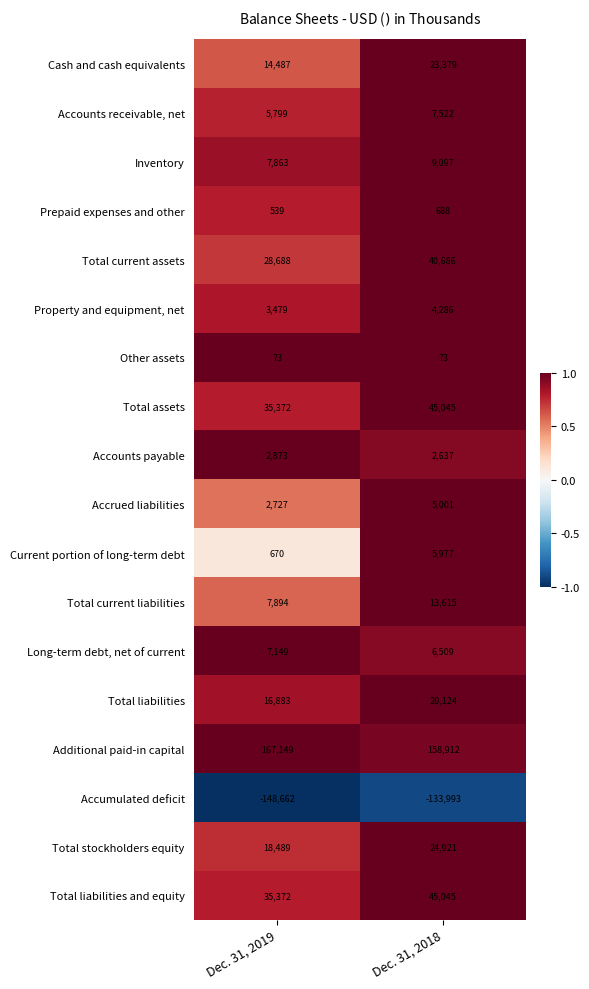

The Inventory series shows 7863 at Dec. 31, 2019. True or false?

True